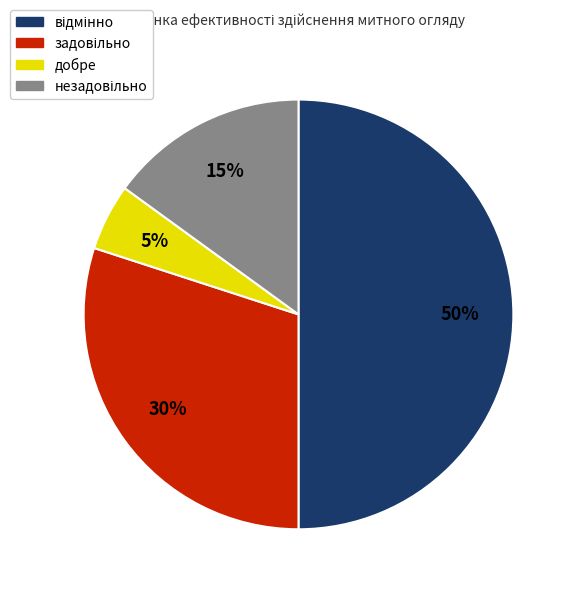

How many segments does this pie chart have?

4